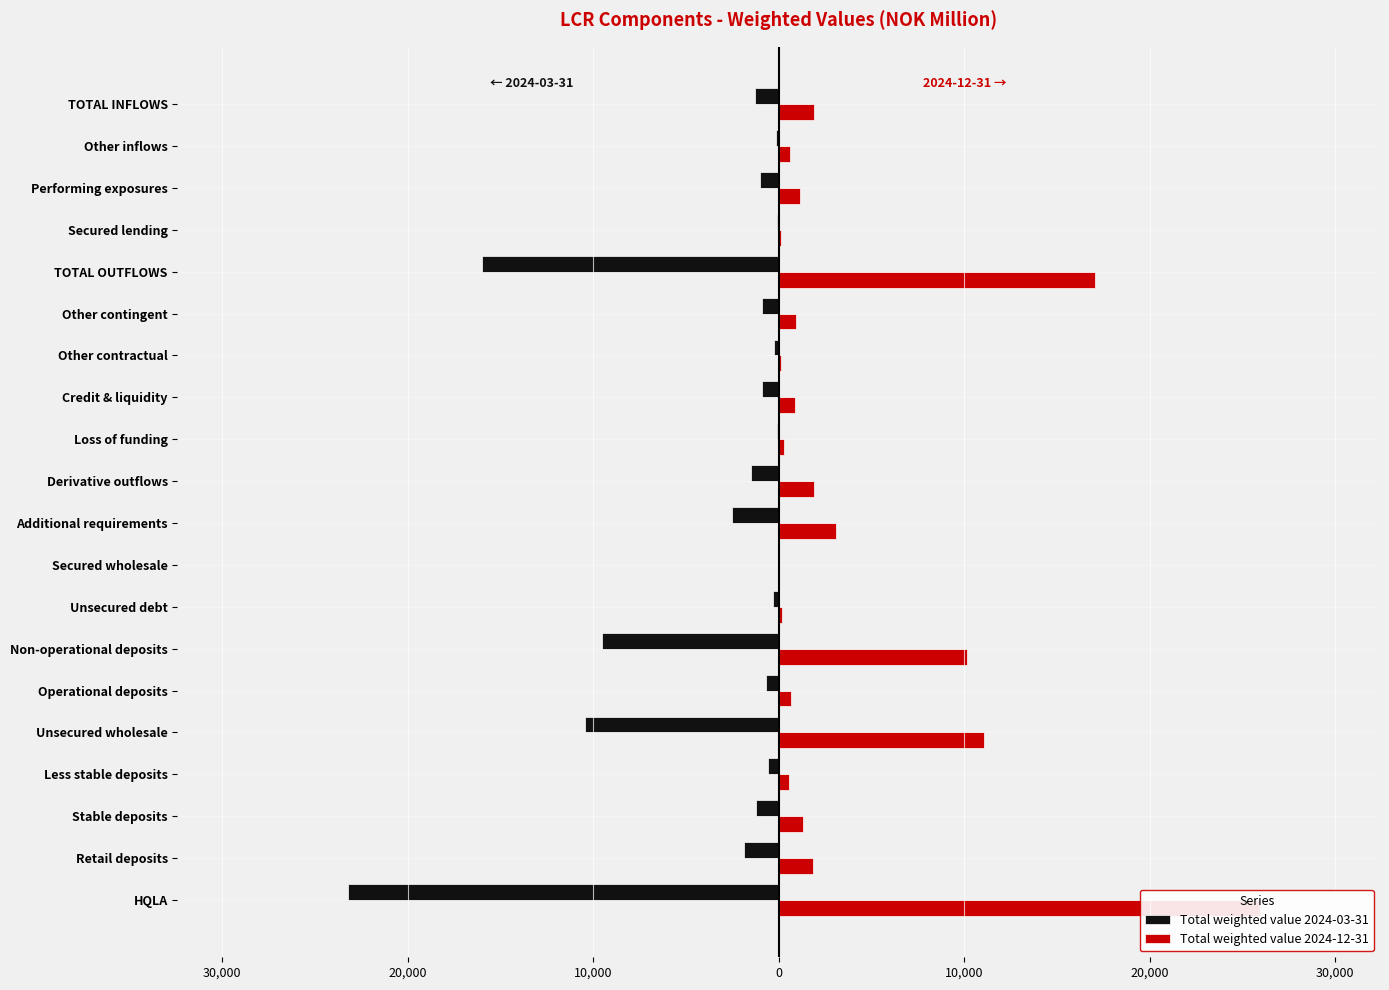

What are all the series names shown in the legend?

Total weighted value 2024-03-31, Total weighted value 2024-12-31